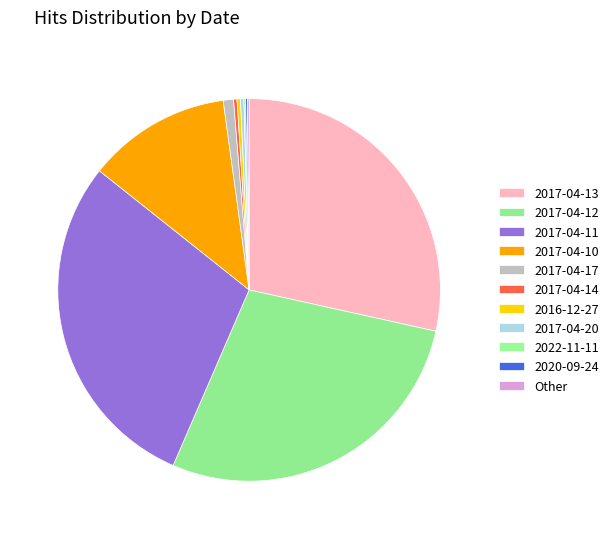

Between 2017-04-17 and Other, which is larger?

2017-04-17